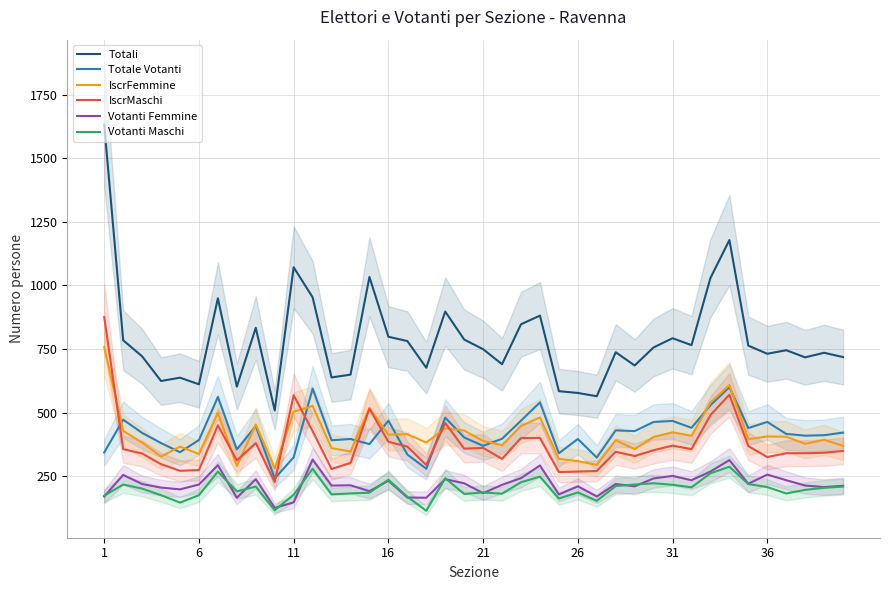

True or false: Votanti Maschi has more than 0 interior local peaks.

True